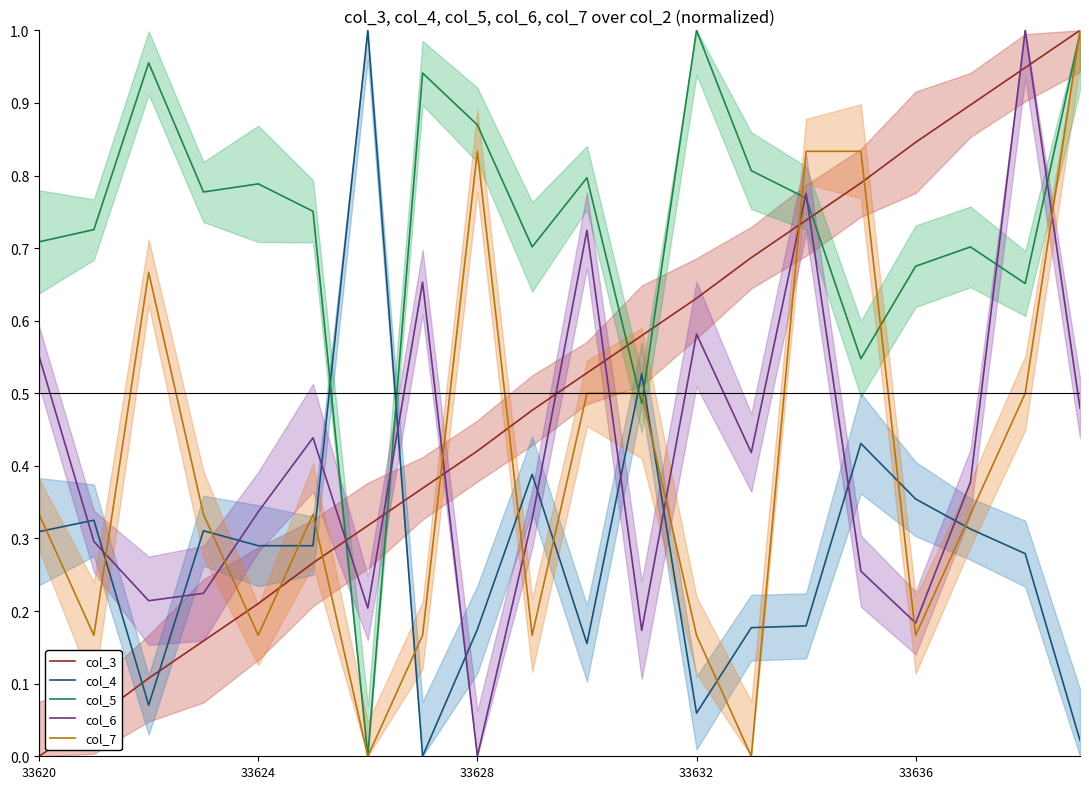

Rank the series by their maximum value, from highest to lowest.

col_3, col_4, col_5, col_6, col_7